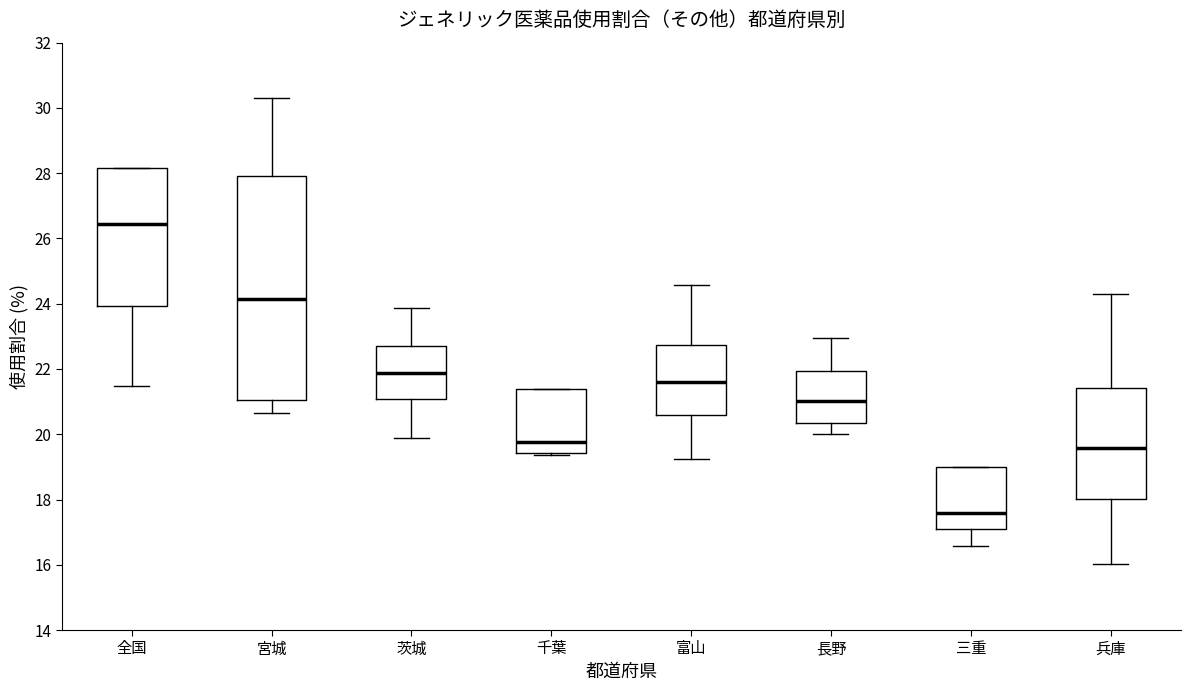

Where is the upper edge of the box for 富山 on the y-axis? The values are not printed on the chart, so give them approximately, as read against the axis.

22.8